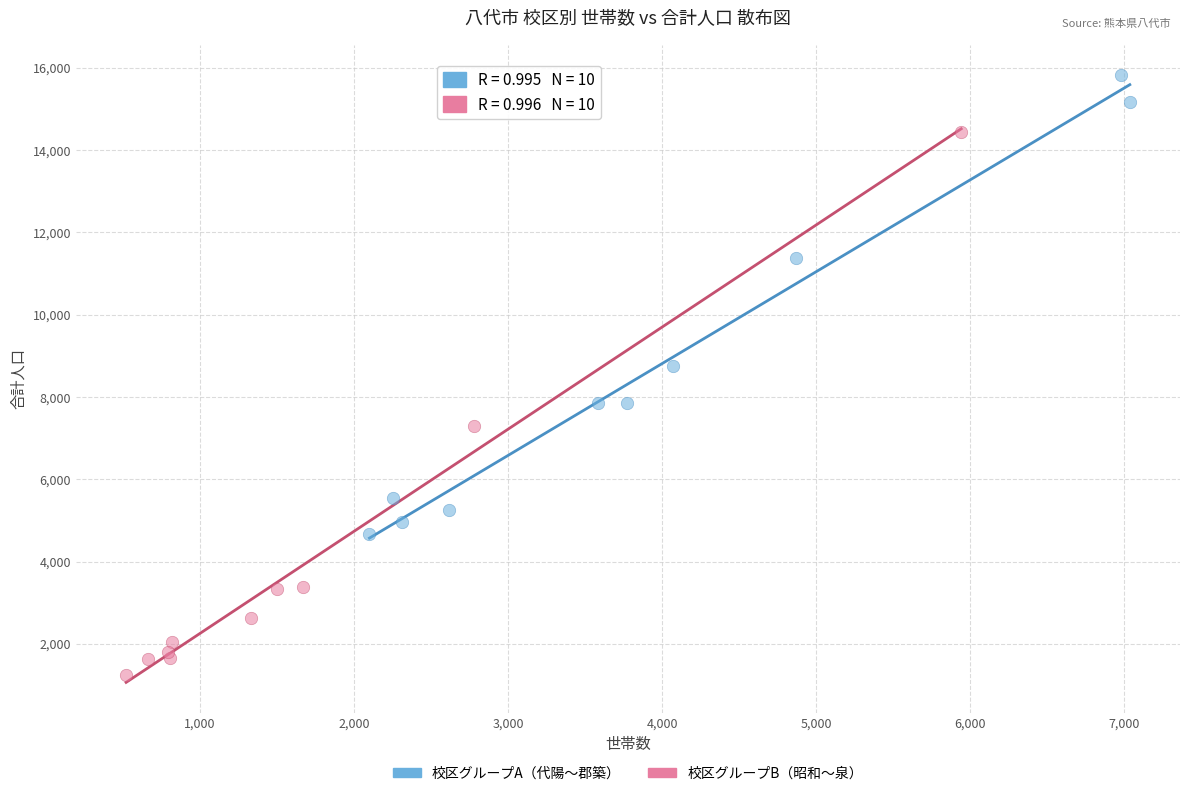

Which series reaches the minimum Y coordinate?

校区グループB（昭和〜泉）